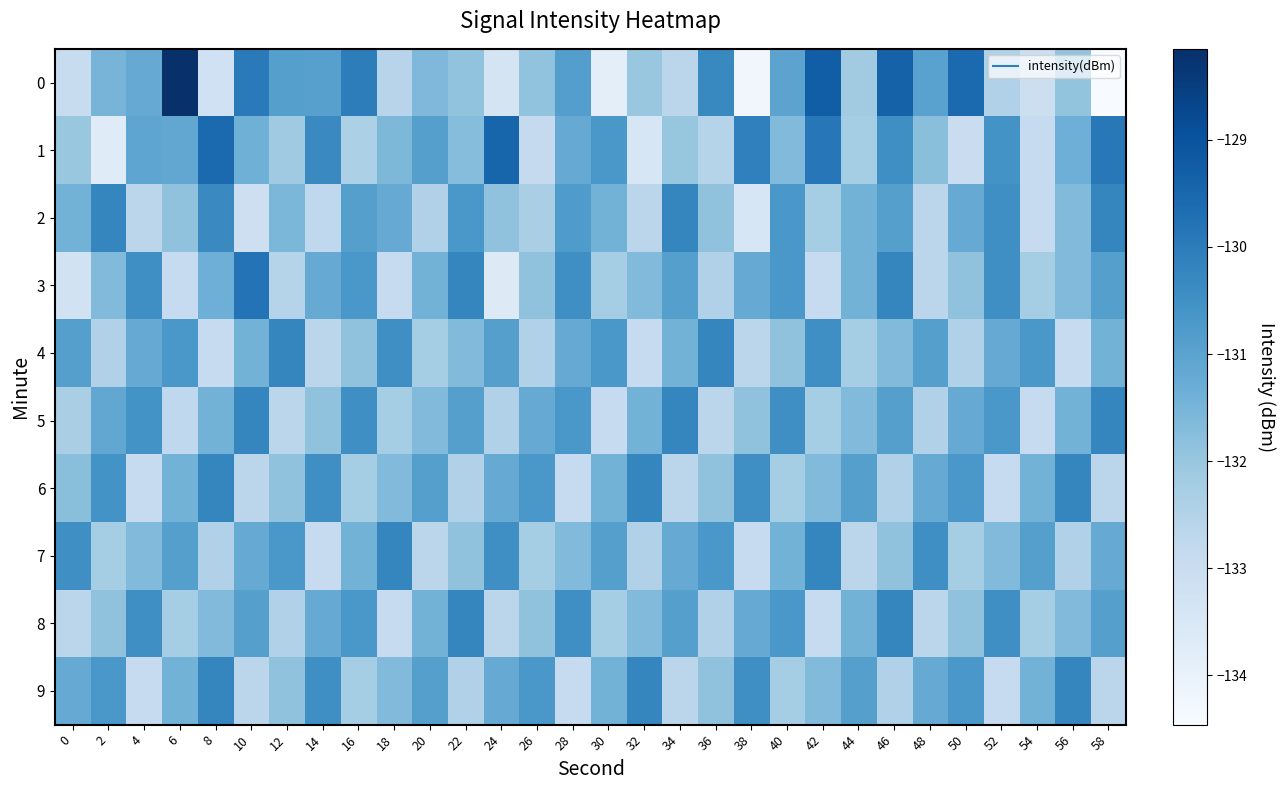

What is the difference between the highest and lowest values at 14?

2.6